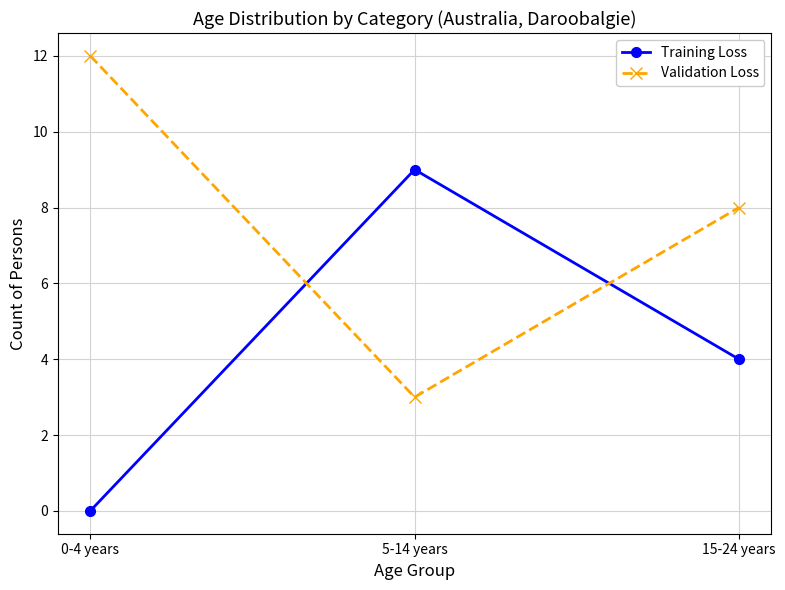

What position from the right is 15-24 years?

1